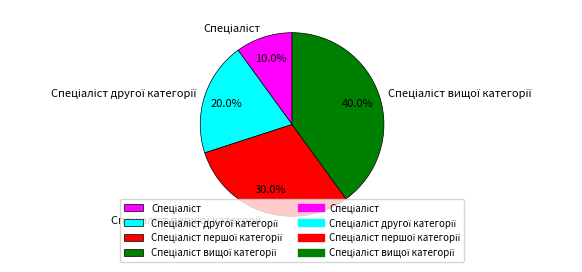

Does any single category account for the majority?

No